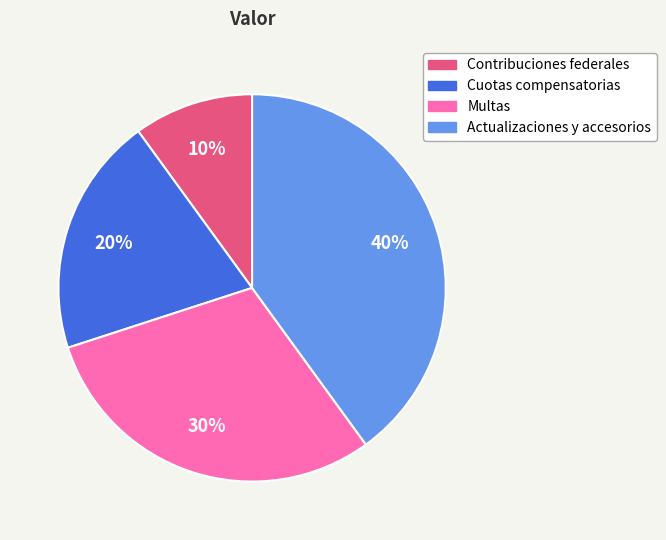

Is the sum of Actualizaciones y accesorios and Cuotas compensatorias greater than half?

Yes